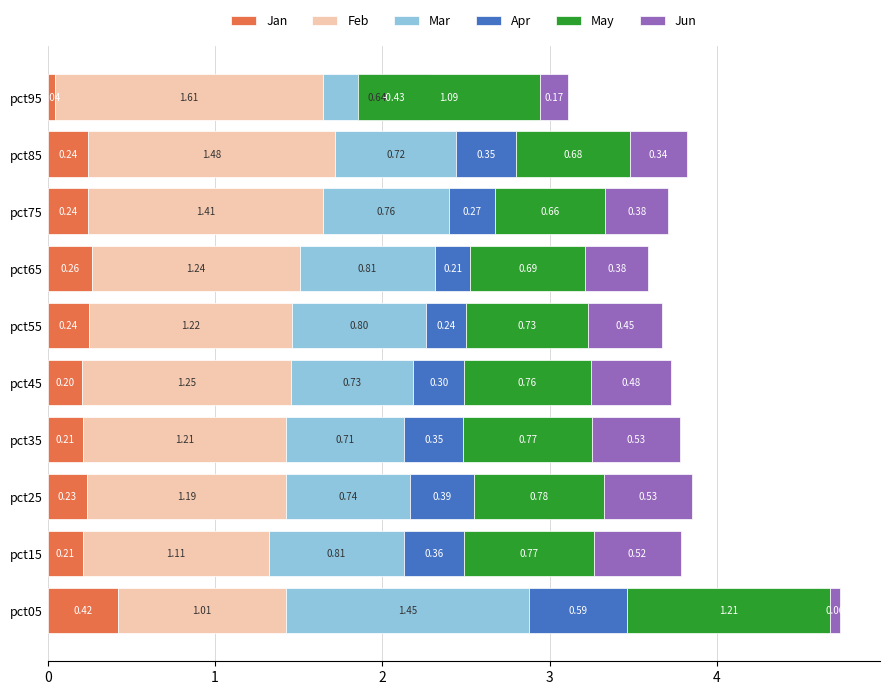

Read the Jan value at pct05.

0.4